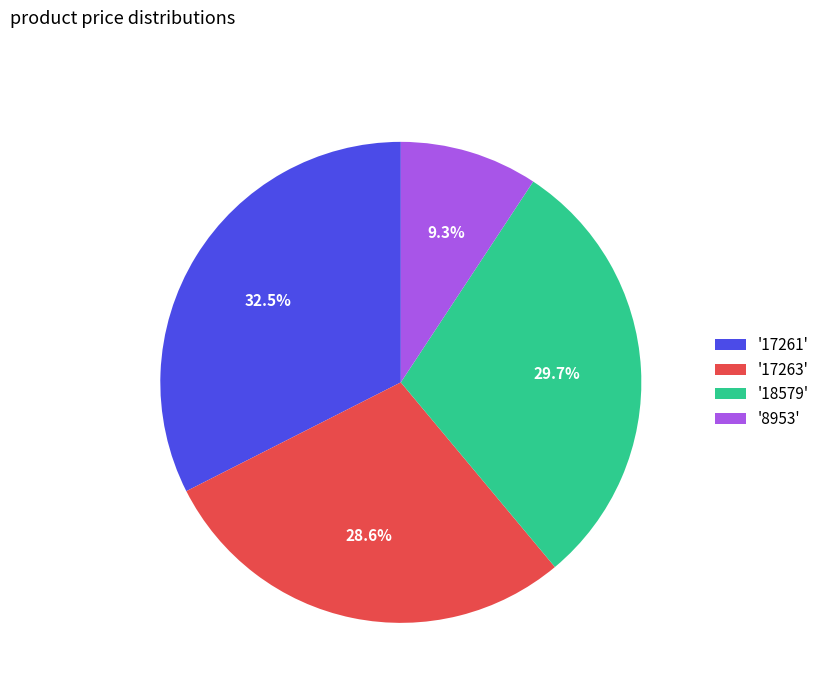

Between '8953' and '17263', which is larger?

'17263'